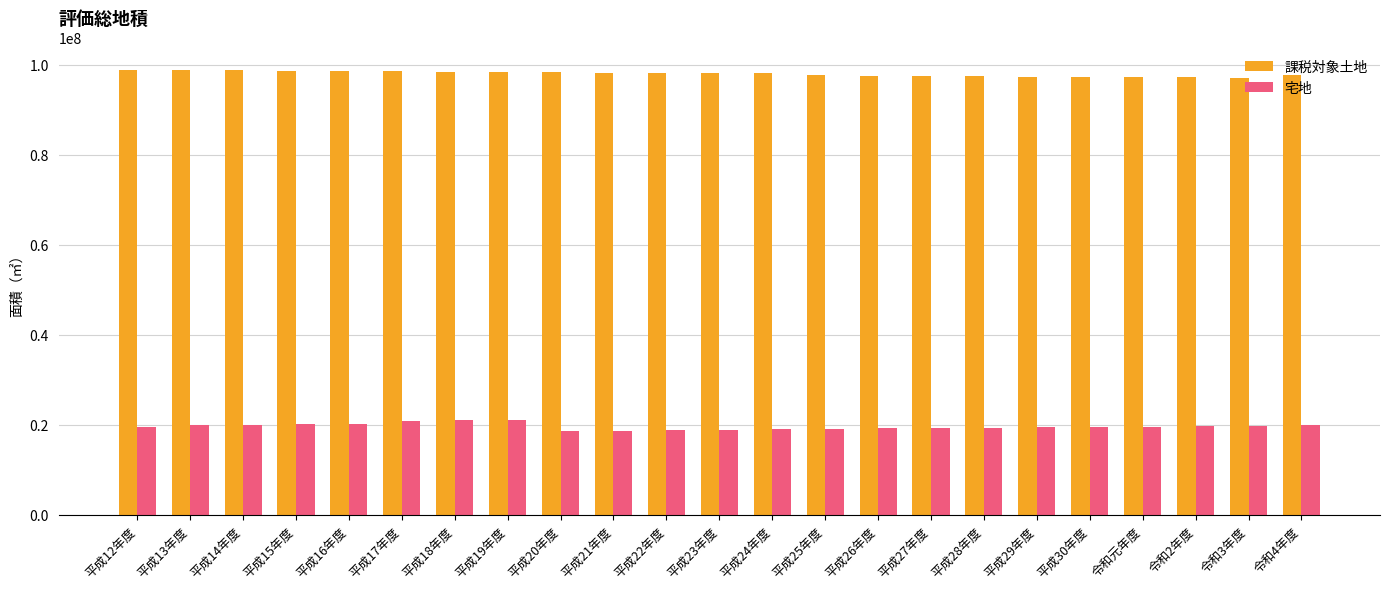

How many bars are there in each group?

2